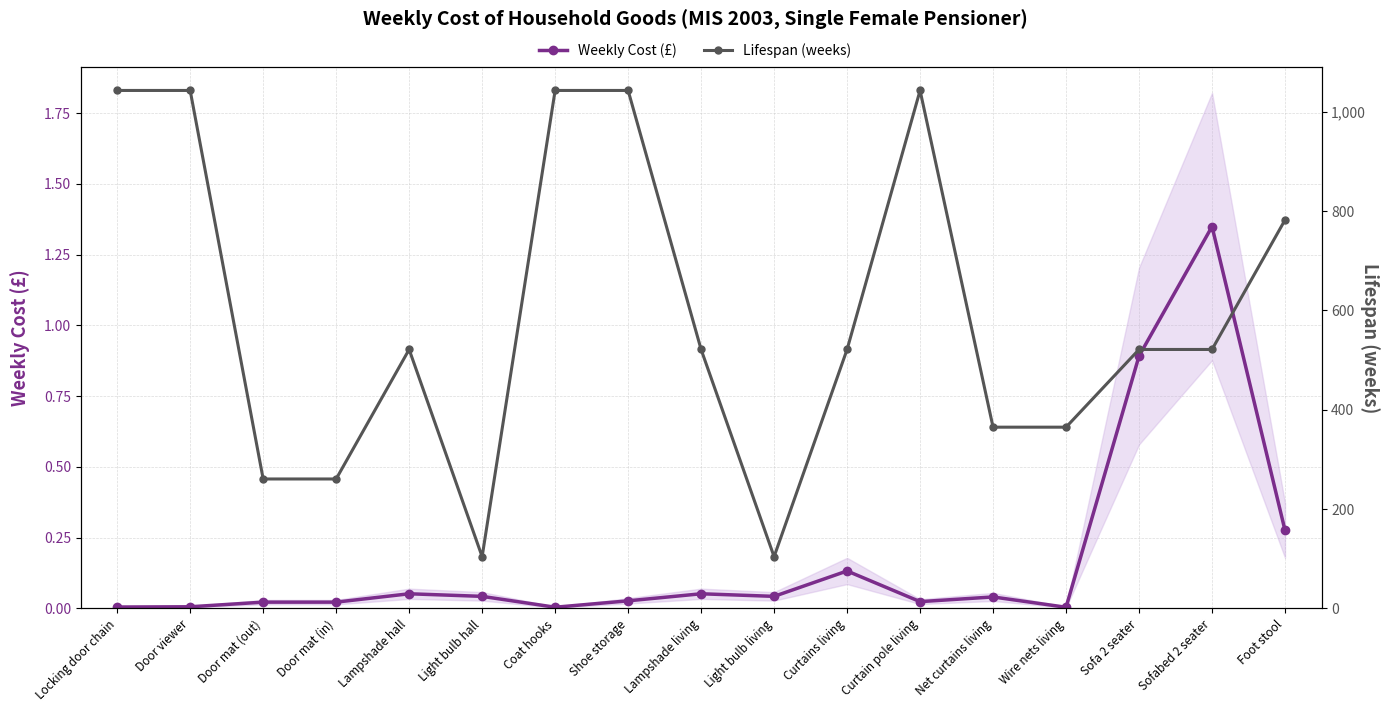

What is the spread (max minus min) of values at Curtains living?

521.3